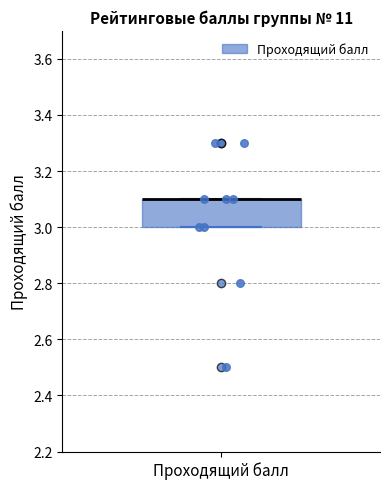

Transcribe this box plot: give where the median line is, the range the box spans, and where the two whiskers end, as read against the y-axis. The values are not printed on the chart, so give them approximately, as read against the axis.

median 3.1 (drawn on the box's upper edge), box 3.0 to 3.1, whiskers 3.0 to 3.1